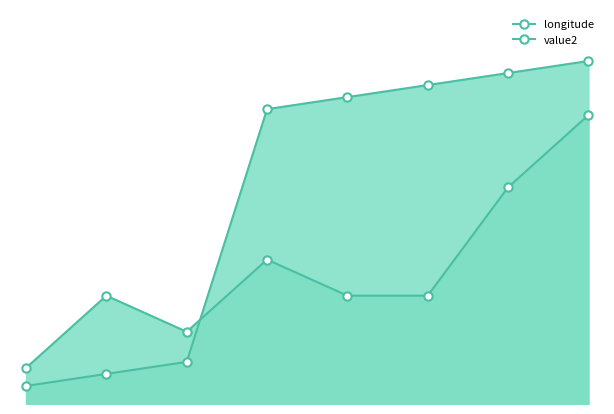

How many categories are shown in the chart?

8